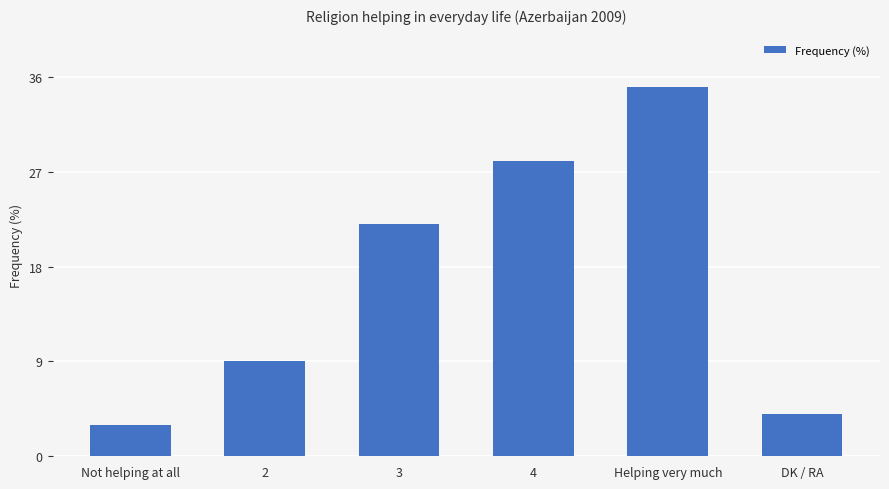

How many bars are there in total?

6